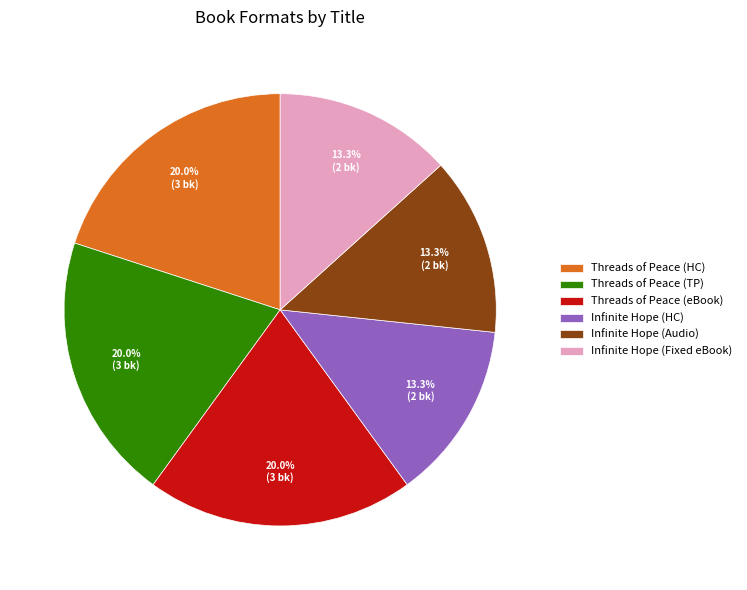

Approximately how many times larger is the value at Threads of Peace (TP) compared to Infinite Hope (Audio)?

1.5